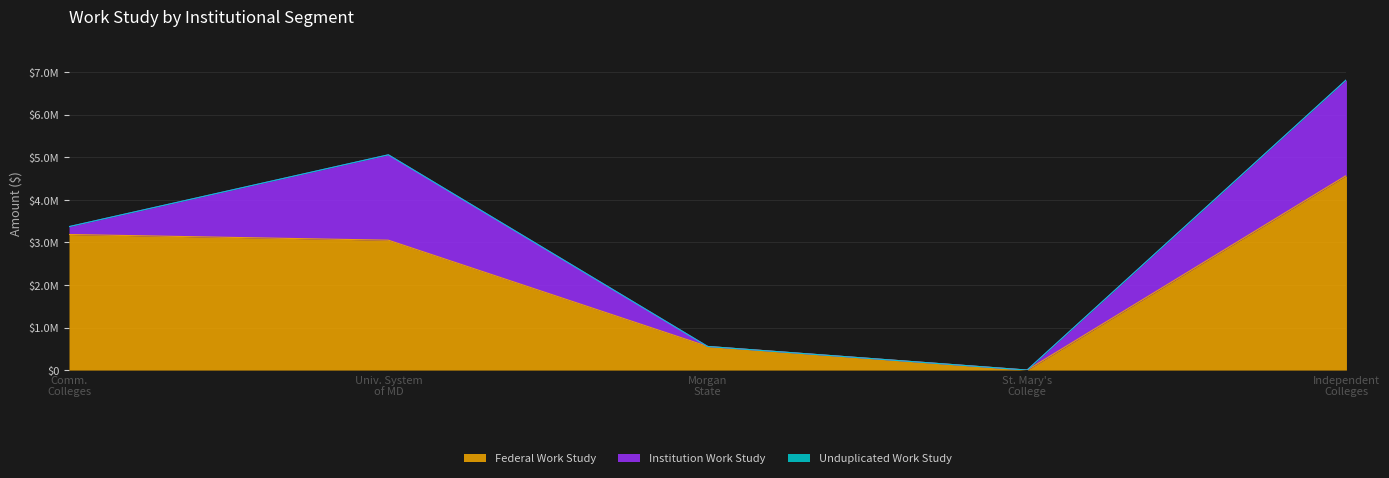

Where is the first local maximum for Institution Work Study?

University System of Maryland